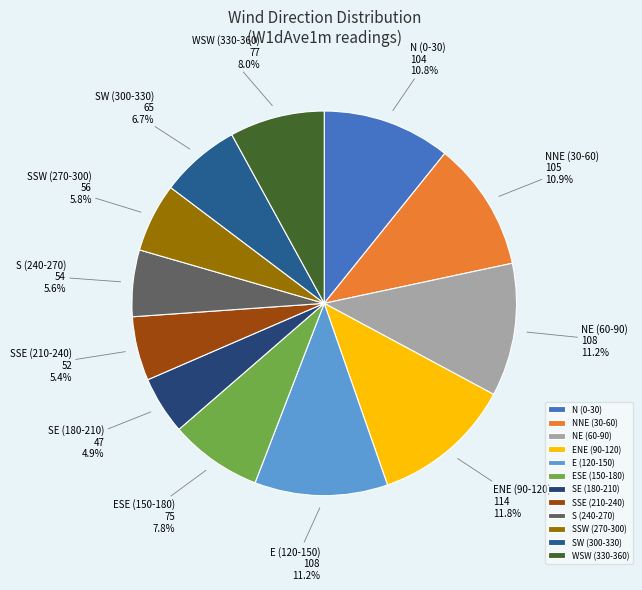

What is the ratio of the value at NE (60-90) to the value at ENE (90-120)?

0.9